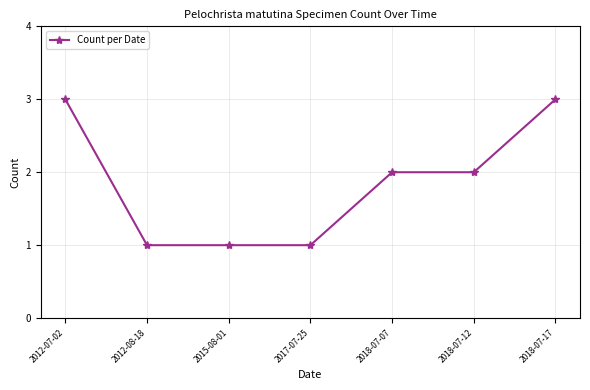

At which label does the data first exceed 2?

2012-07-02